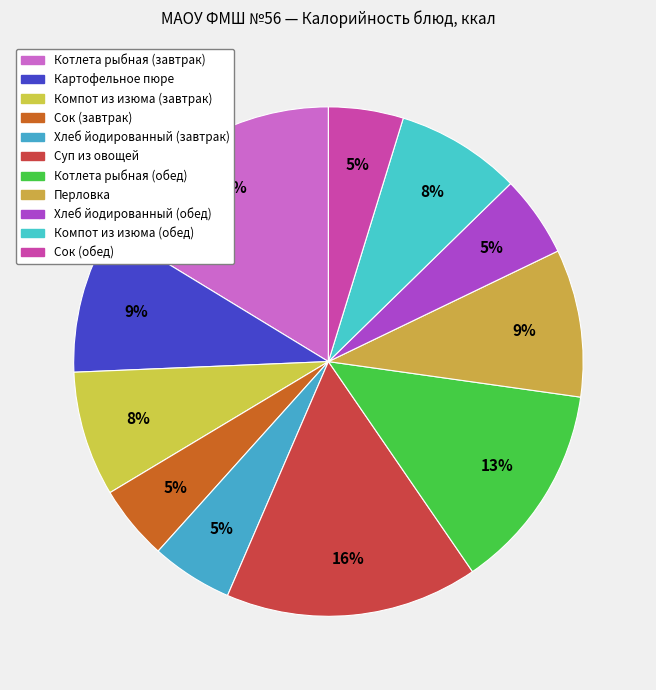

Does any single category account for the majority?

No